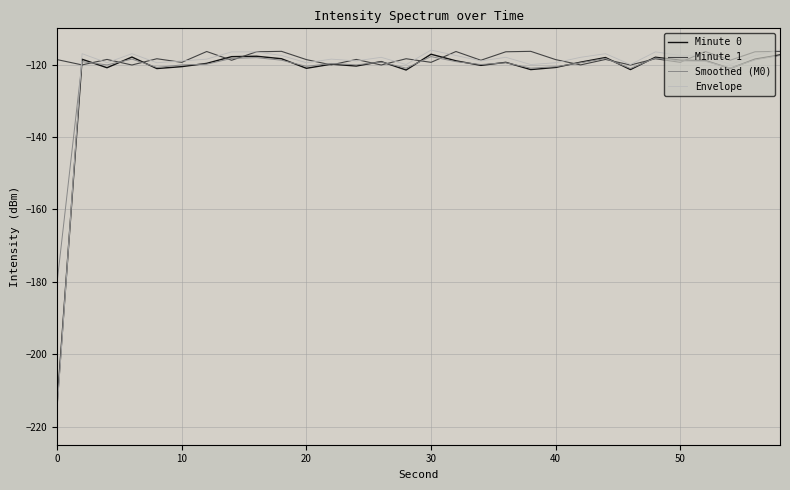

Which series has the largest range (max minus min)?

Envelope